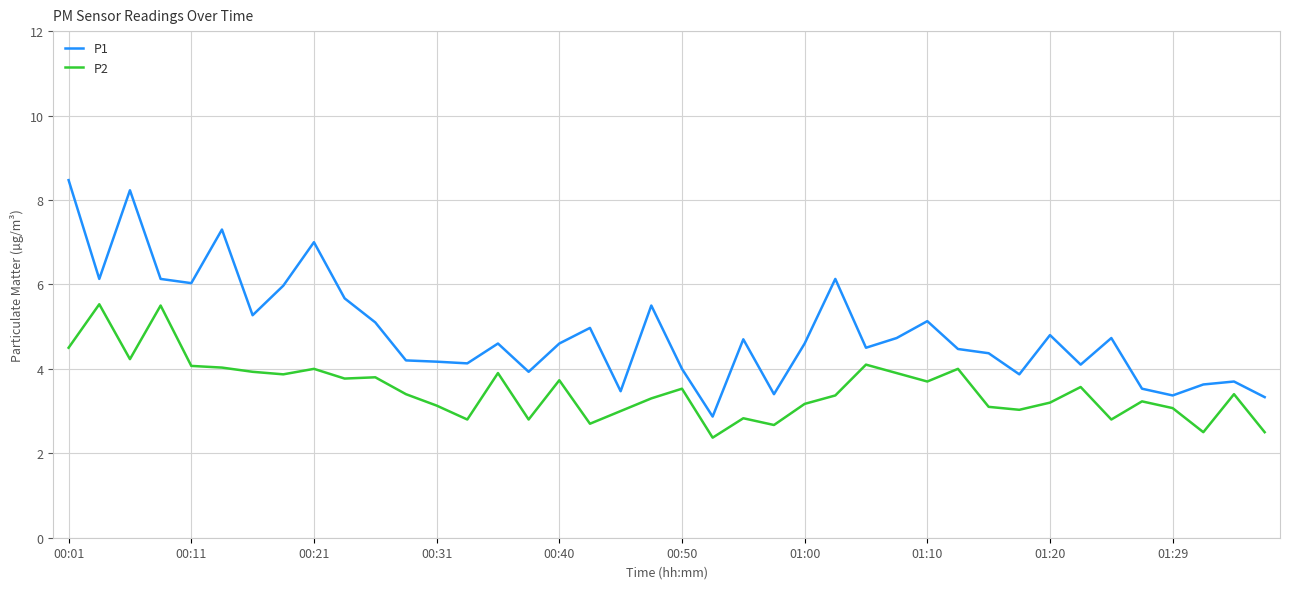

Which series has the largest total across all categories?

P1